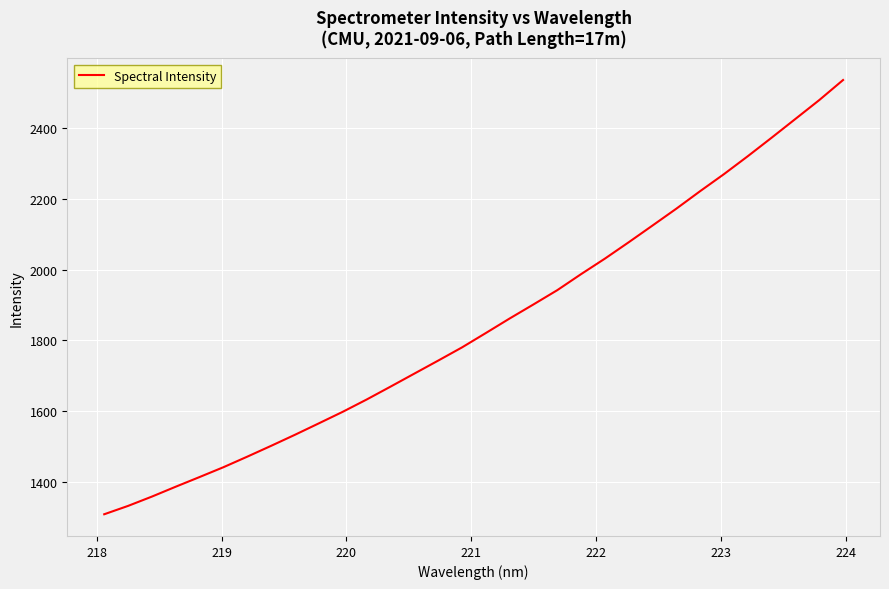

What is the greatest value displayed?

2536.2